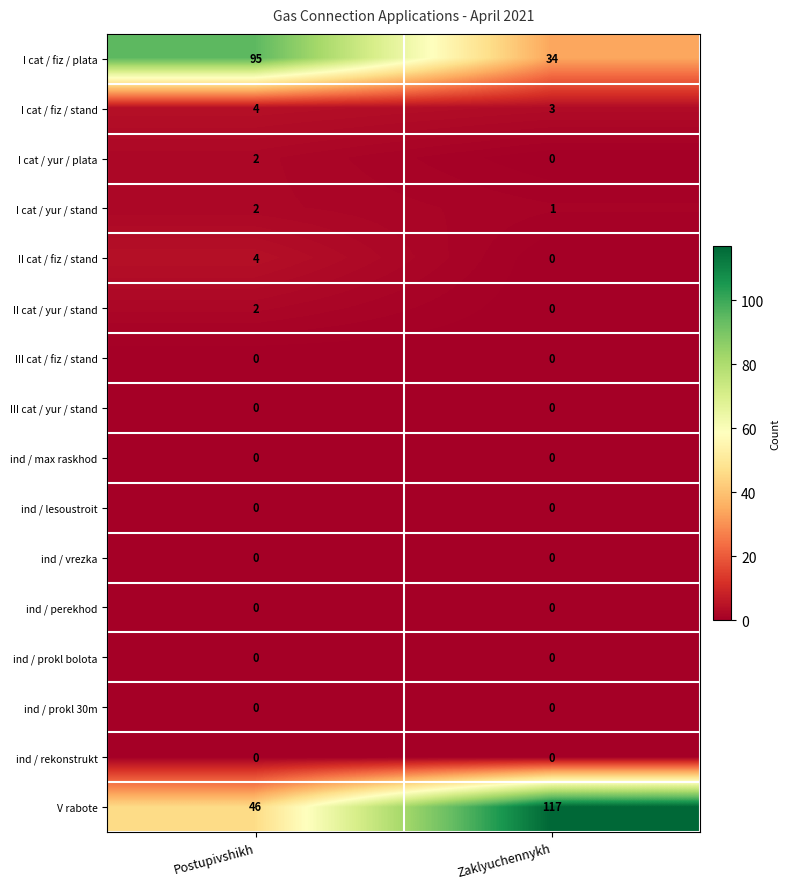

List the labels in order of I cat / yur / stand value, largest first.

Postupivshikh, Zaklyuchennykh